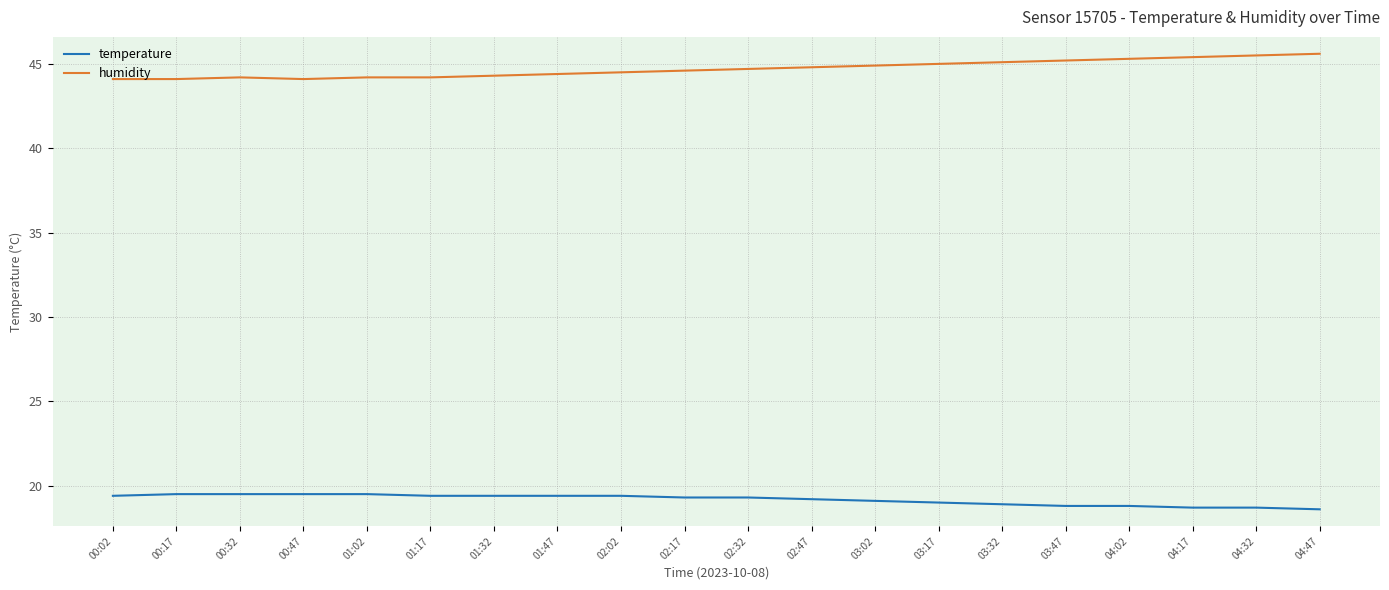

Does the chart have visible grid lines?

Yes